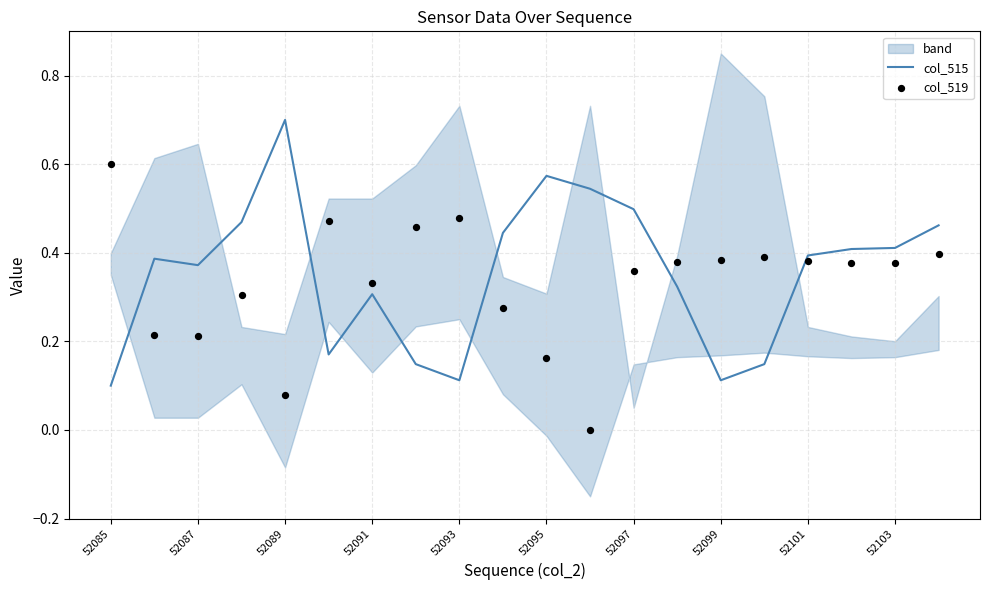

The col_515 series shows 0.7 at 52089. True or false?

True